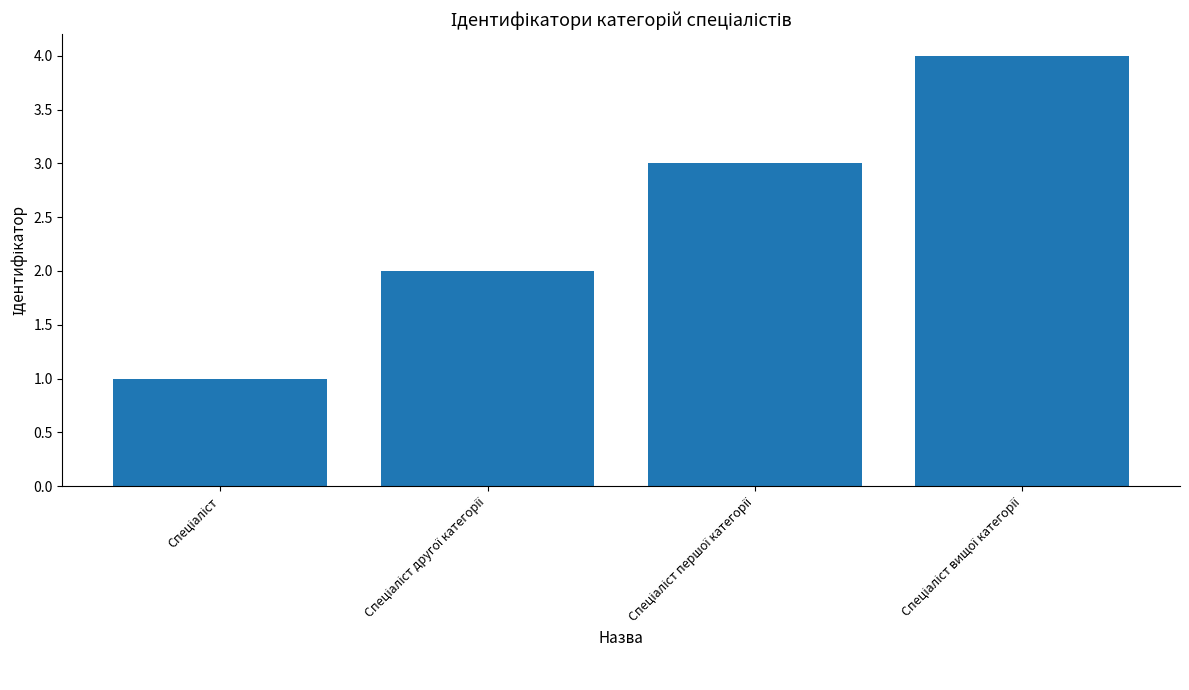

What is the difference between the maximum and minimum values?

3